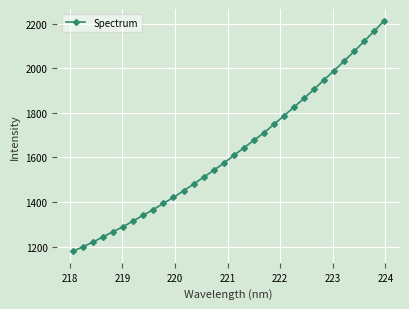

What is the sum of all values?

52120.4